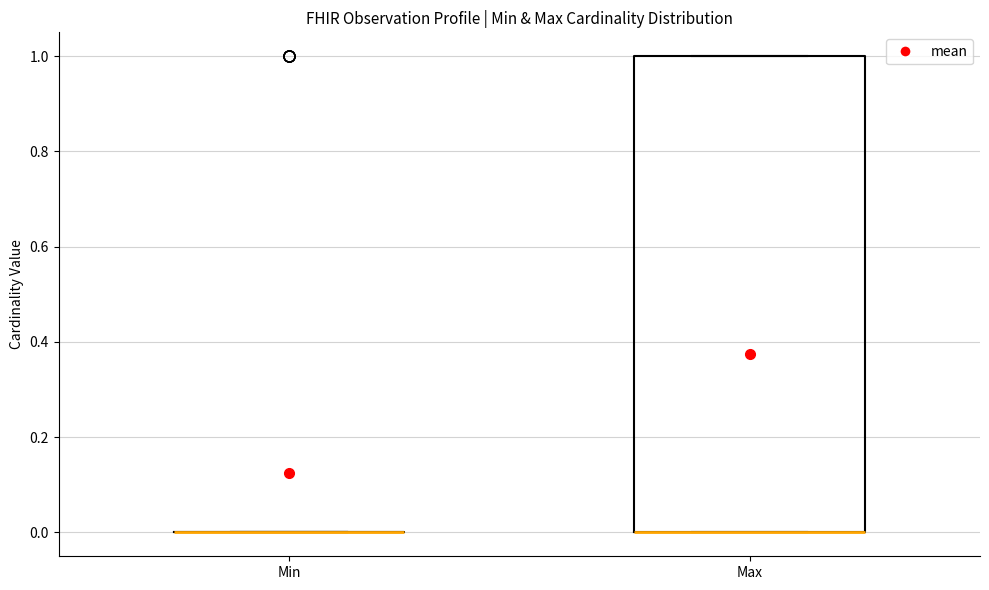

Reading left to right, transcribe this box plot: for each box, give where its median line is, the range the box spans, and where its two whiskers end, as read against the y-axis. The values are not printed on the chart, so give them approximately, as read against the axis.

Min: box collapsed to a line at 0, whiskers 0 to 0
Max: median 0 (drawn on the box's lower edge), box 0 to 1, whiskers 0 to 1